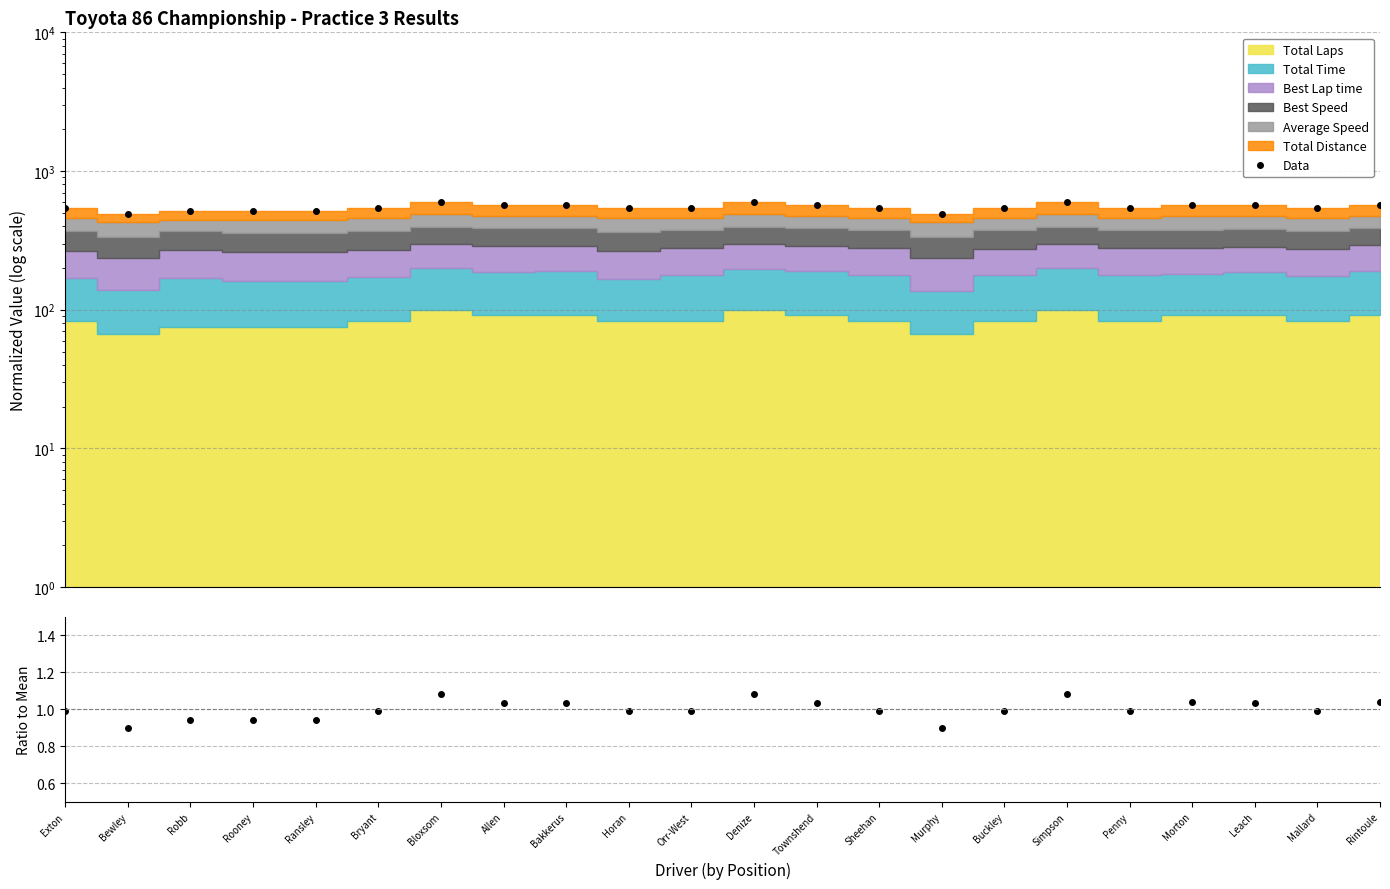

The Data series shows 332.8 at Denize. True or false?

False